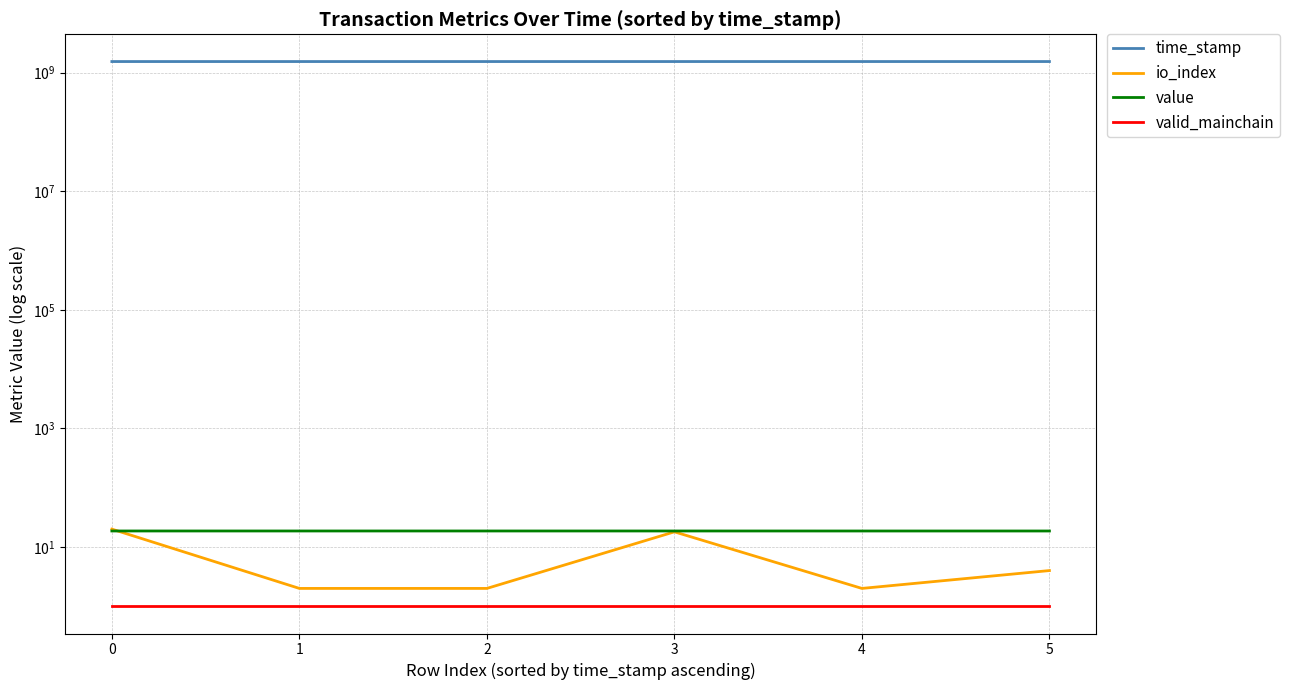

Reading right to left, list all the values displayed in this chart.

time_stamp: 1537781008.0	1537778571.0	1537595634.0	1537593456.0	1537509090.0	1537511976.0
io_index: 4.0	2.0	18.0	2.0	2.0	20.0
value: 18.6	18.6	18.6	18.6	18.6	18.6
valid_mainchain: 1.0	1.0	1.0	1.0	1.0	1.0